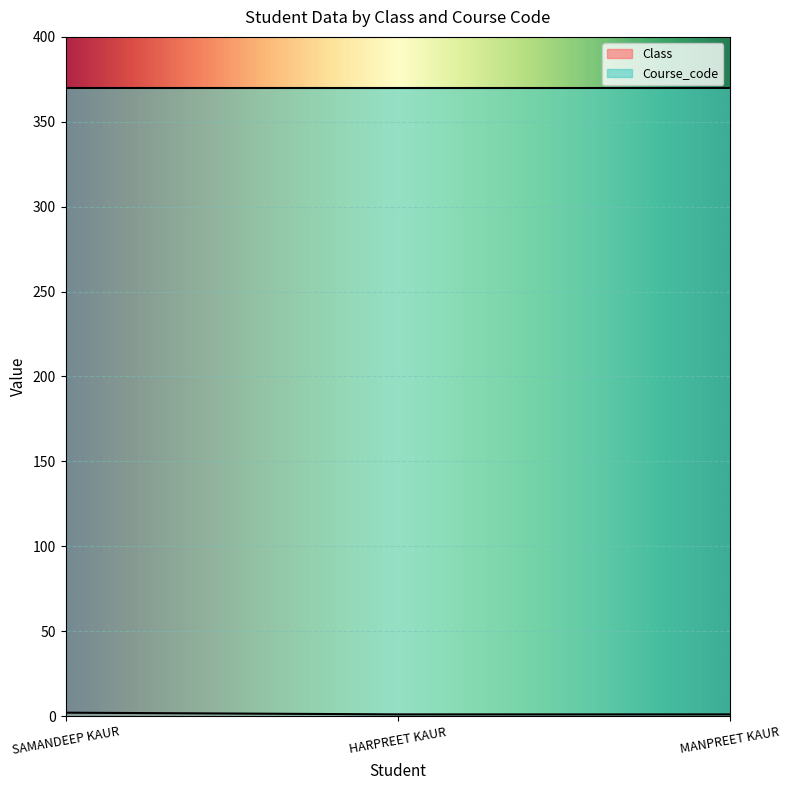

How many series are shown in this chart?

2